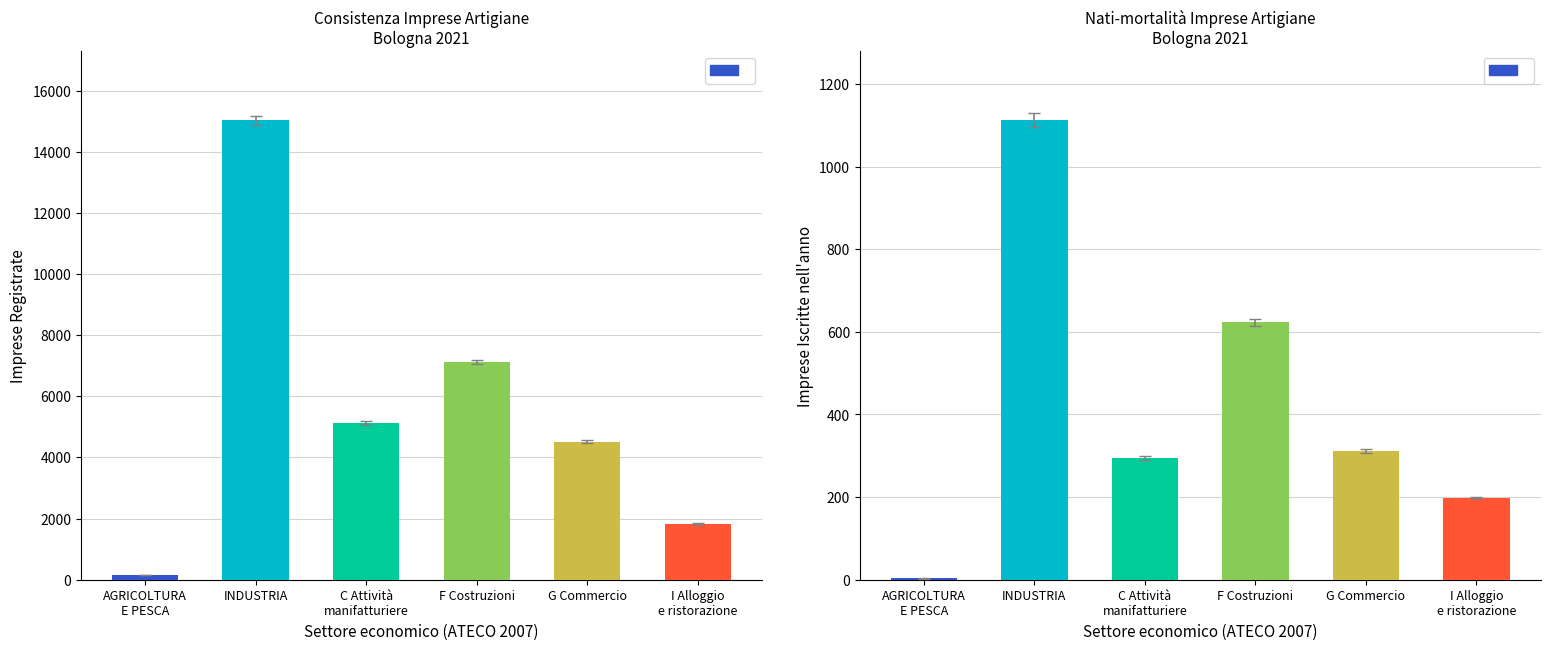

What is the difference between the maximum and minimum values in the Registrate series?

14882